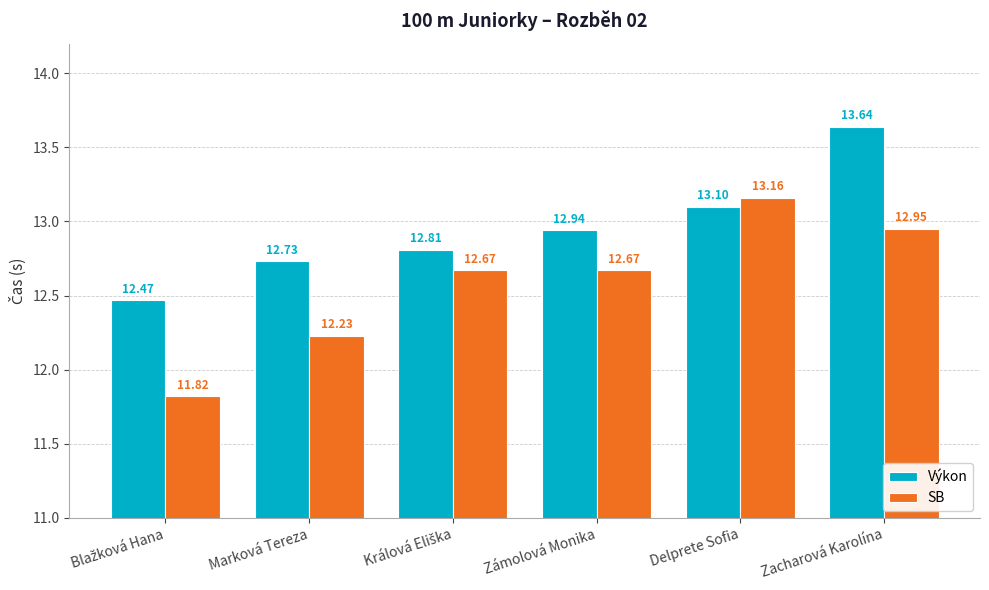

Which series has the largest total across all categories?

Výkon